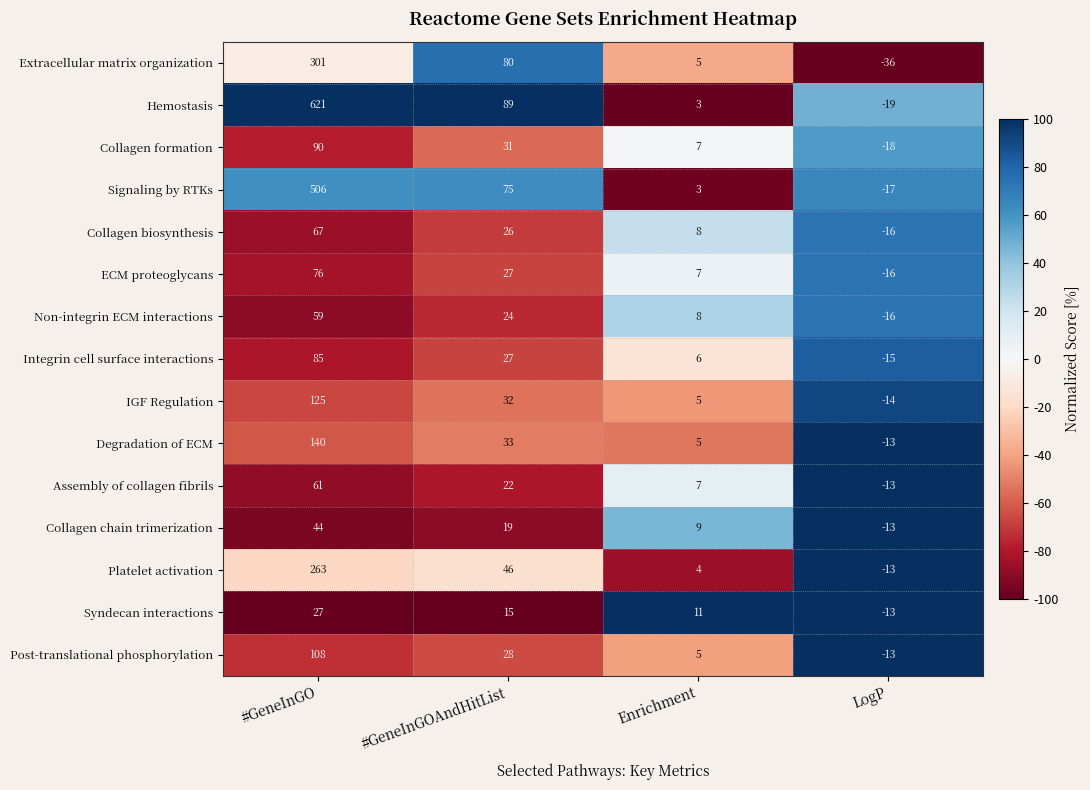

Rank the series by their maximum value, from highest to lowest.

Hemostasis, Signaling by RTKs, Extracellular matrix organization, Platelet activation, Degradation of ECM, IGF Regulation, Post-translational phosphorylation, Collagen formation, Integrin cell surface interactions, ECM proteoglycans, Collagen biosynthesis, Assembly of collagen fibrils, Non-integrin ECM interactions, Collagen chain trimerization, Syndecan interactions